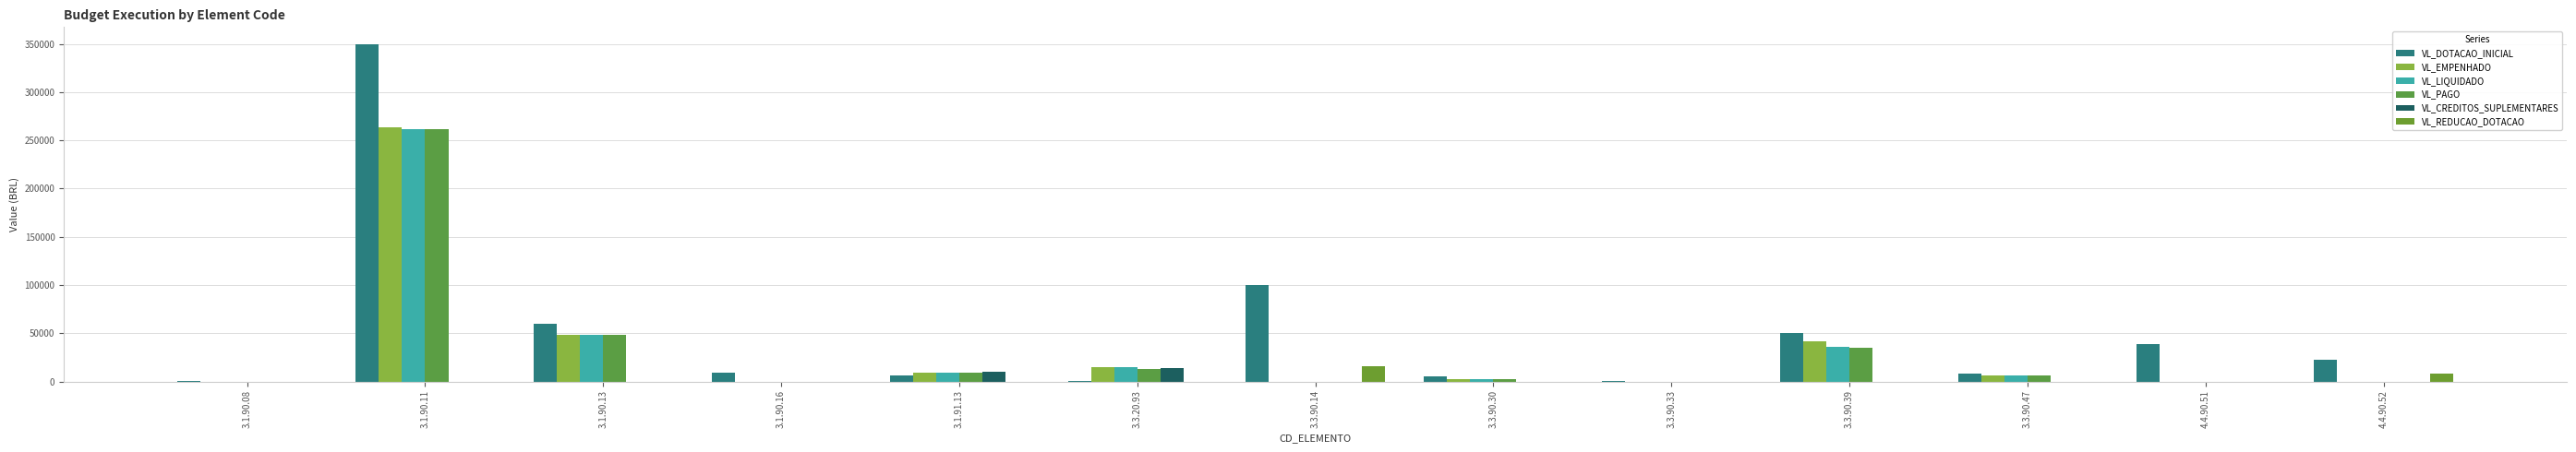

Reading right to left, what are all the values shown in this chart?

VL_DOTACAO_INICIAL: 22782.2	39108.2	8000.0	50000.0	500.0	5000.0	100000.0	1000.0	6000.0	9000.0	60000.0	350000.0	500.0
VL_EMPENHADO: 0.0	0.0	6087.1	41652.5	0.0	2913.0	0.0	14591.4	9602.9	0.0	48031.2	263447.9	0.0
VL_LIQUIDADO: 0.0	0.0	6087.1	36197.7	0.0	2913.0	0.0	14591.4	9602.9	0.0	48031.2	261797.9	0.0
VL_PAGO: 0.0	0.0	6087.1	34802.8	0.0	2913.0	0.0	13143.8	9602.9	0.0	47976.2	261797.9	0.0
VL_CREDITOS_SUPLEMENTARES: 0.0	0.0	0.0	0.0	0.0	0.0	0.0	13950.0	10000.0	0.0	0.0	0.0	0.0
VL_REDUCAO_DOTACAO: 7950.0	0.0	0.0	0.0	0.0	0.0	16000.0	0.0	0.0	0.0	0.0	0.0	0.0